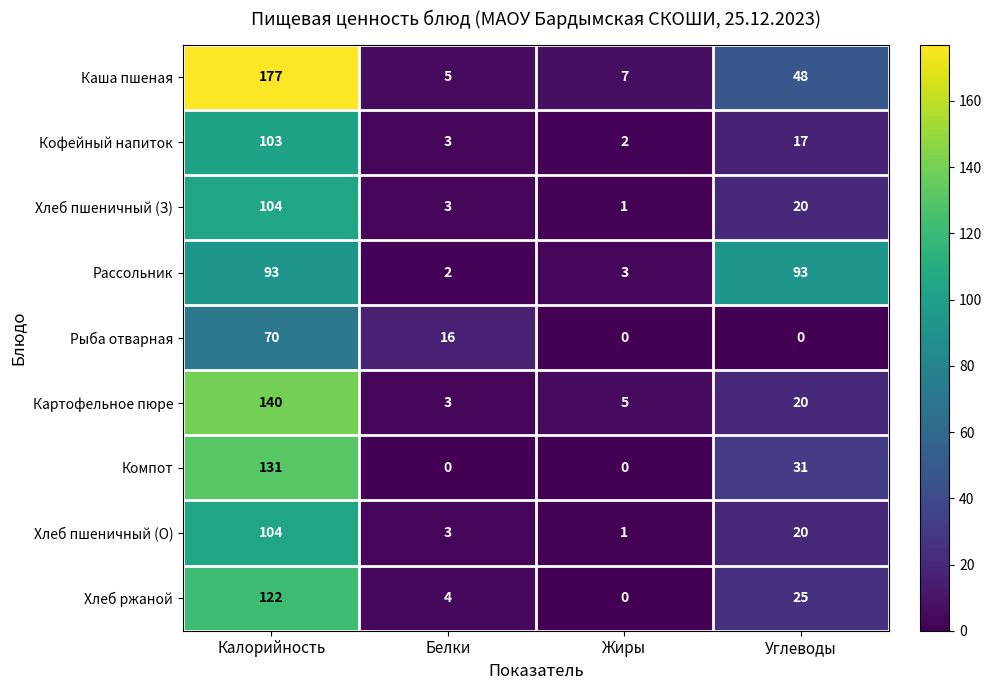

Which series changed the most between Белки and Жиры?

Рыба отварная